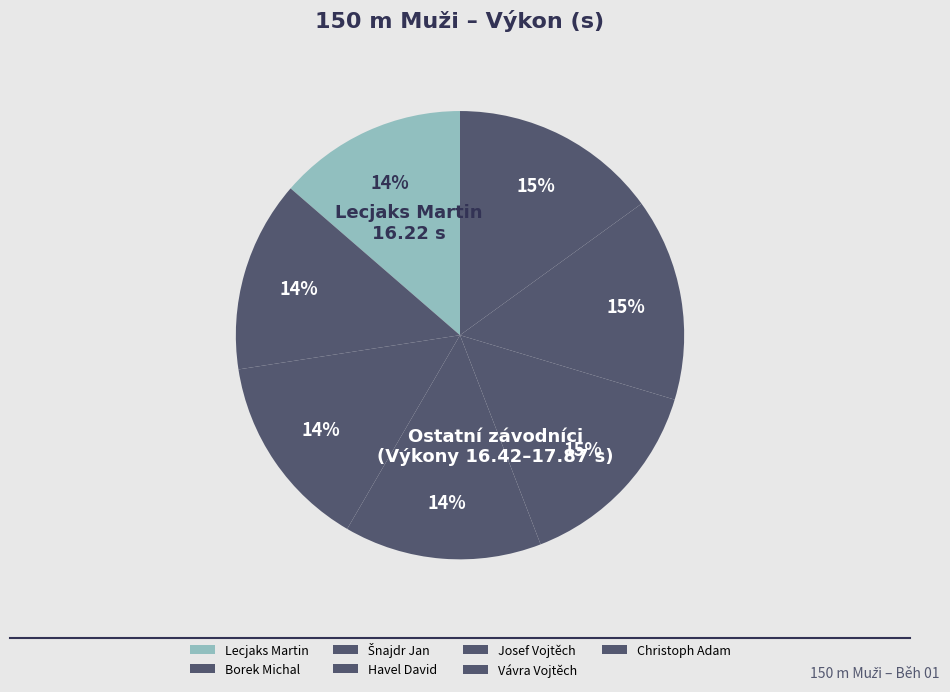

How much of the chart is everything except Havel David?

85.8%